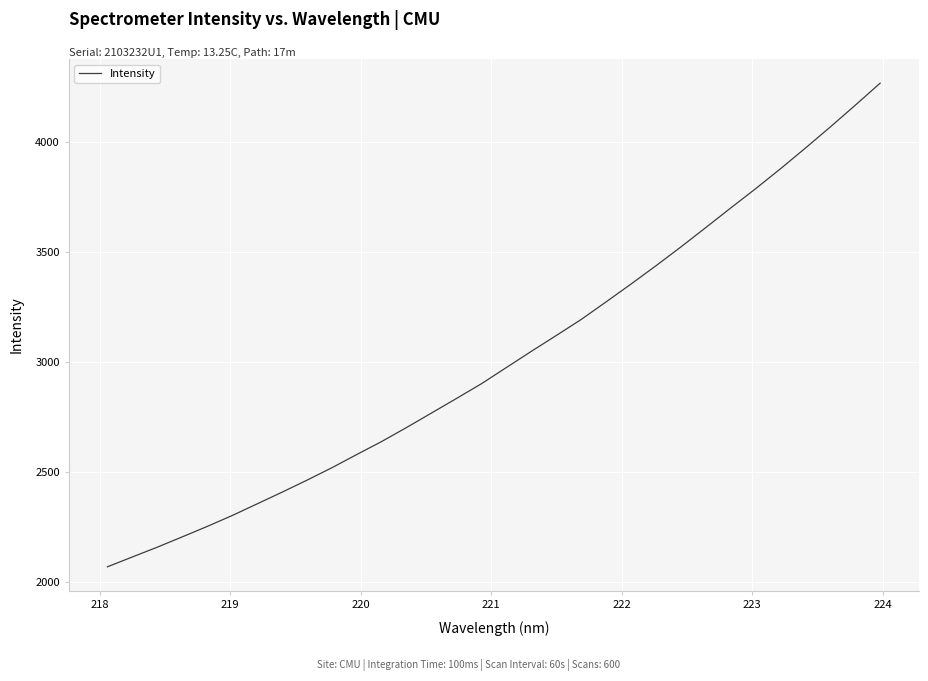

What is the difference between the maximum and minimum values?

2199.1